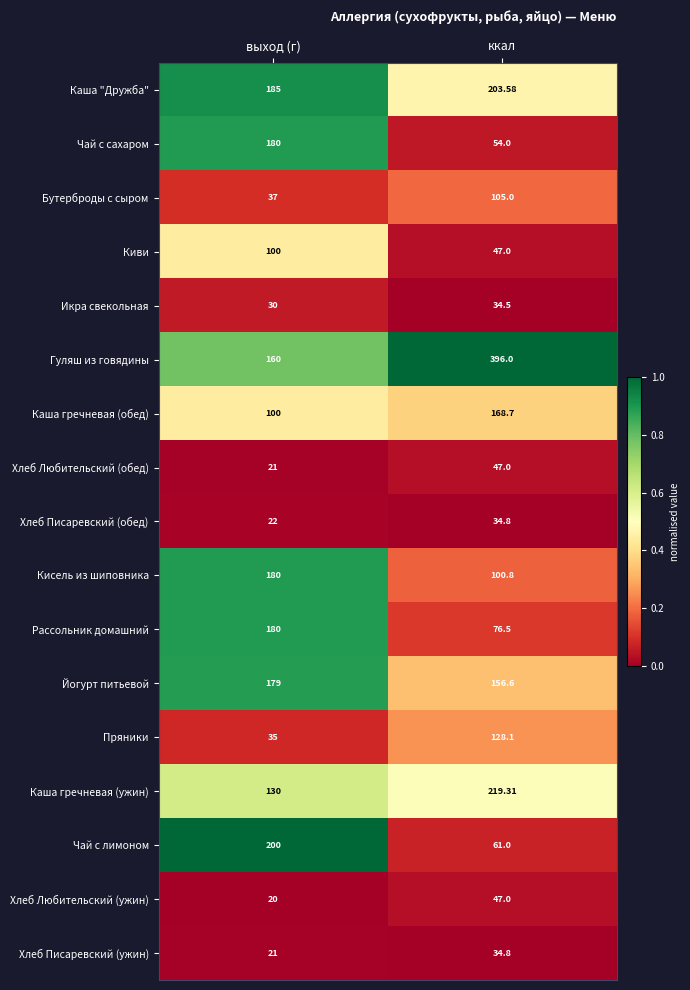

Which category has the lowest value across all series?

выход (г)